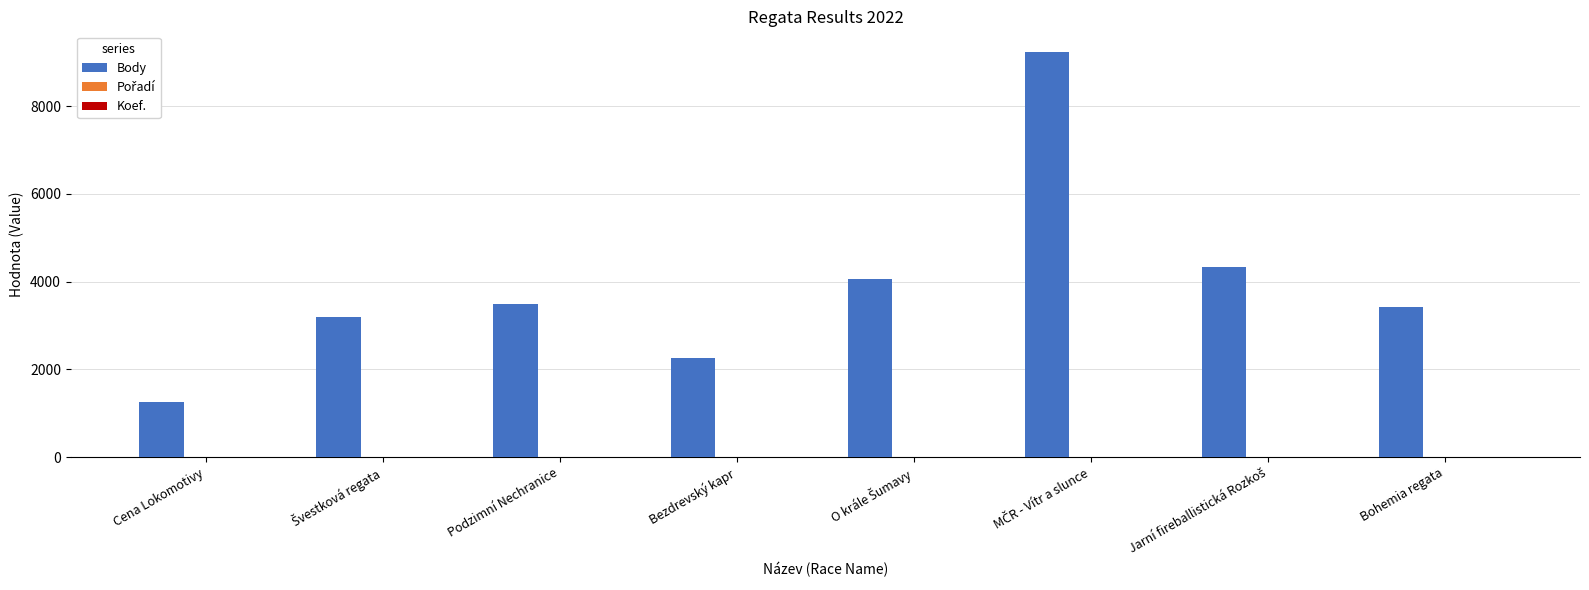

Which series has the largest total across all categories?

Body